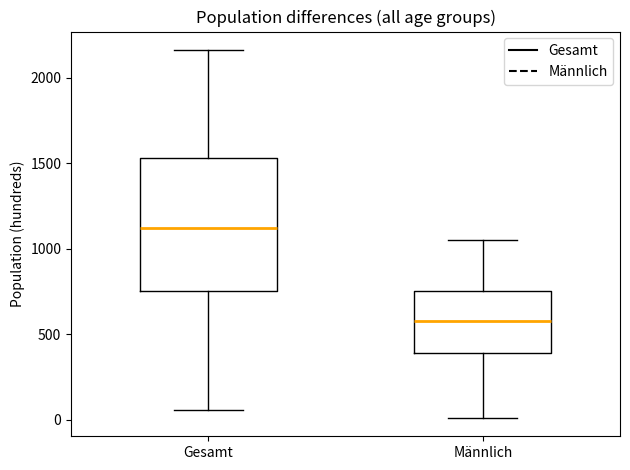

Which box has the highest median line?

Gesamt